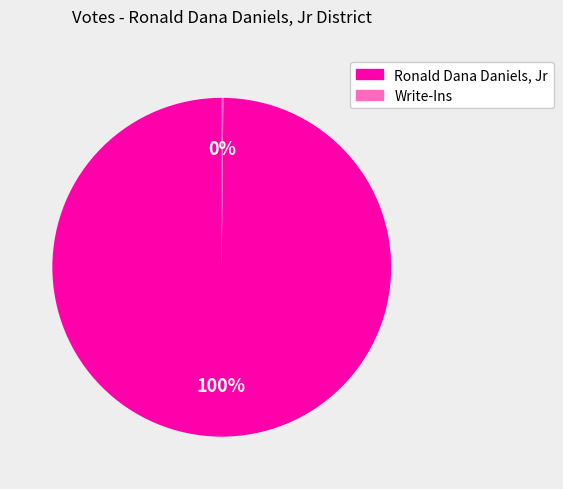

To the nearest percent, what is the average slice percentage?

50%